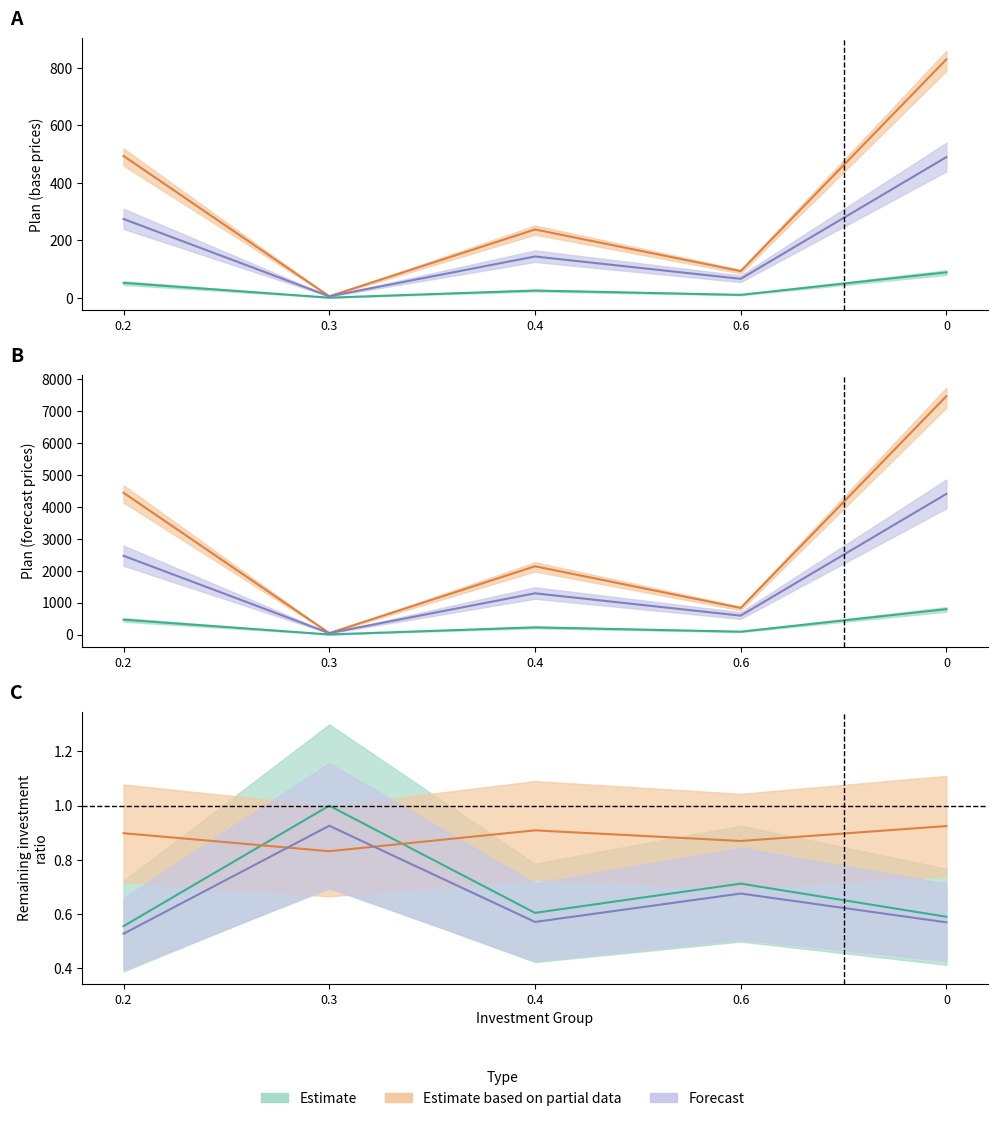

Where is the first local maximum for Estimate?

0.4